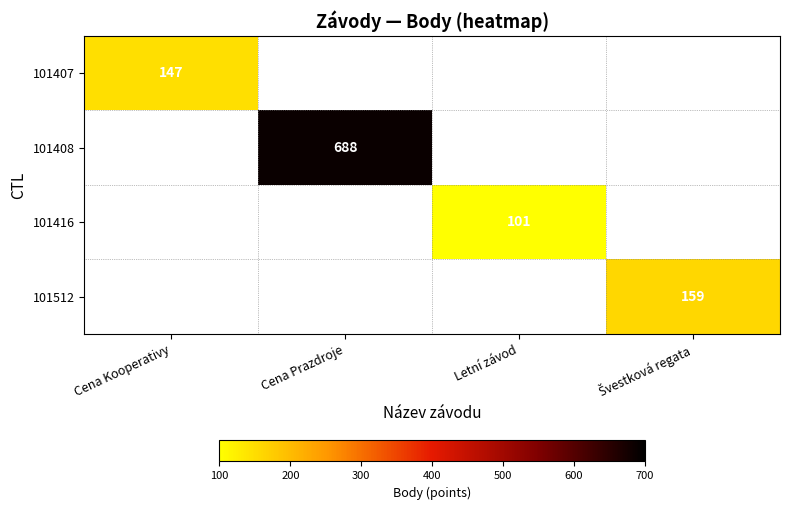

The 101408 series shows 417 at Cena Prazdroje. True or false?

False